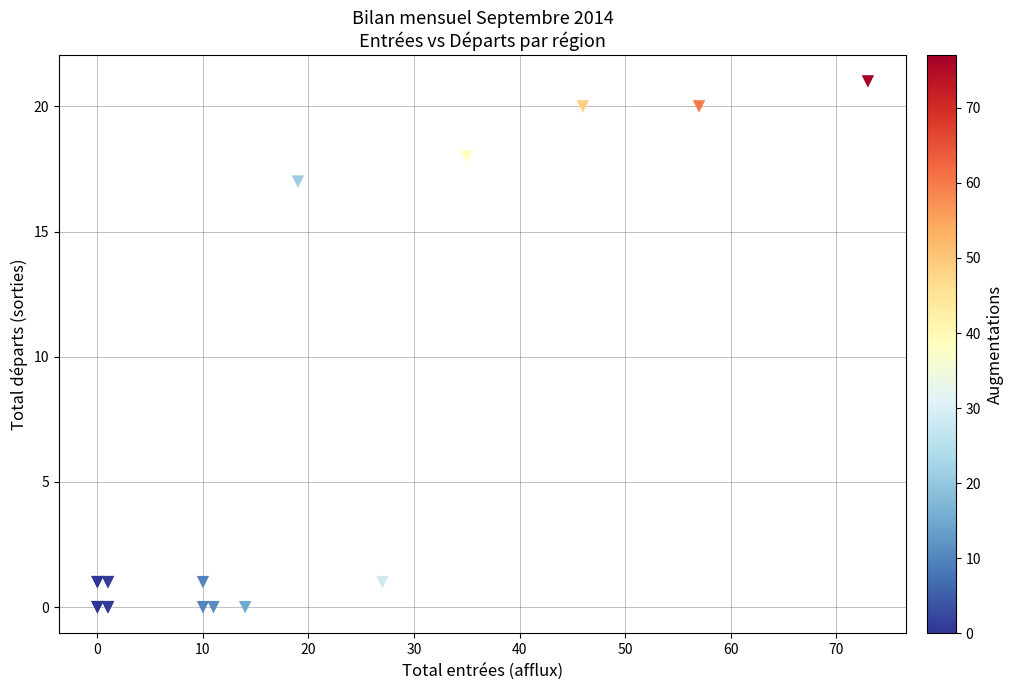

What Y value in the scatter plot is closest to 10?

17